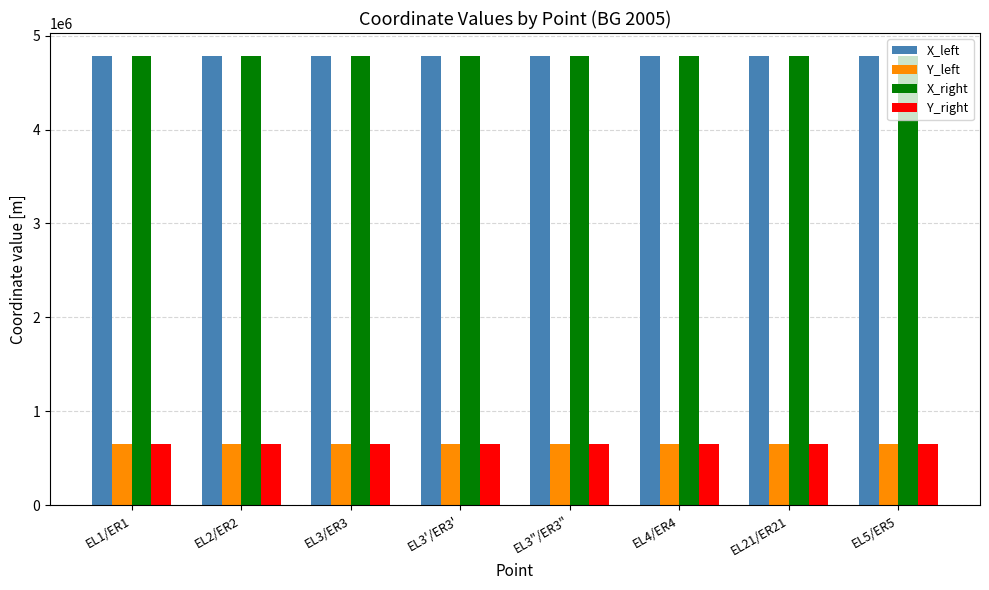

What is the difference between the Y_right values at EL21/ER21 and EL2/ER2?

350.3